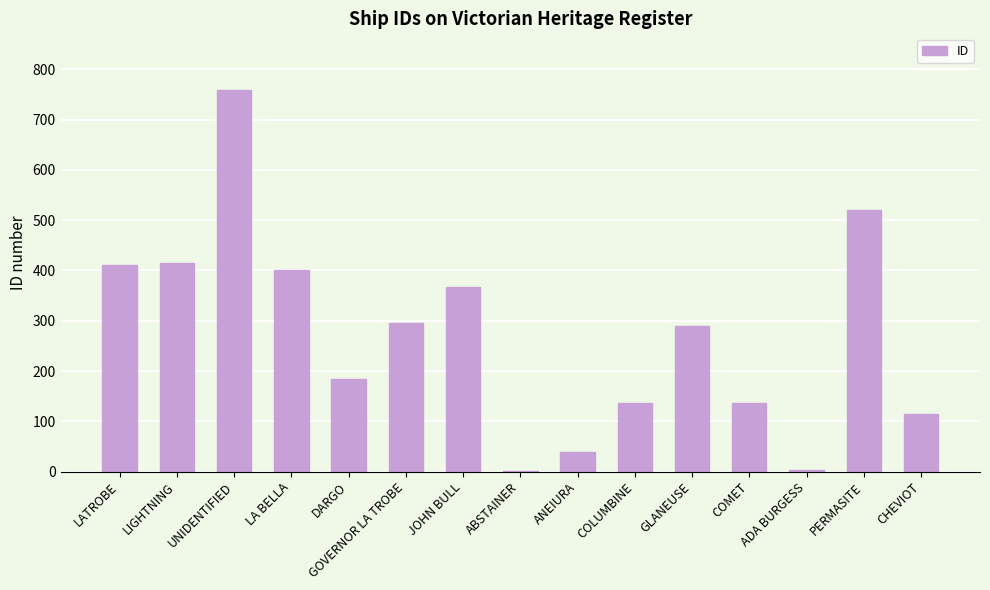

What is the ratio of the value at LATROBE to the value at LIGHTNING?

1.0